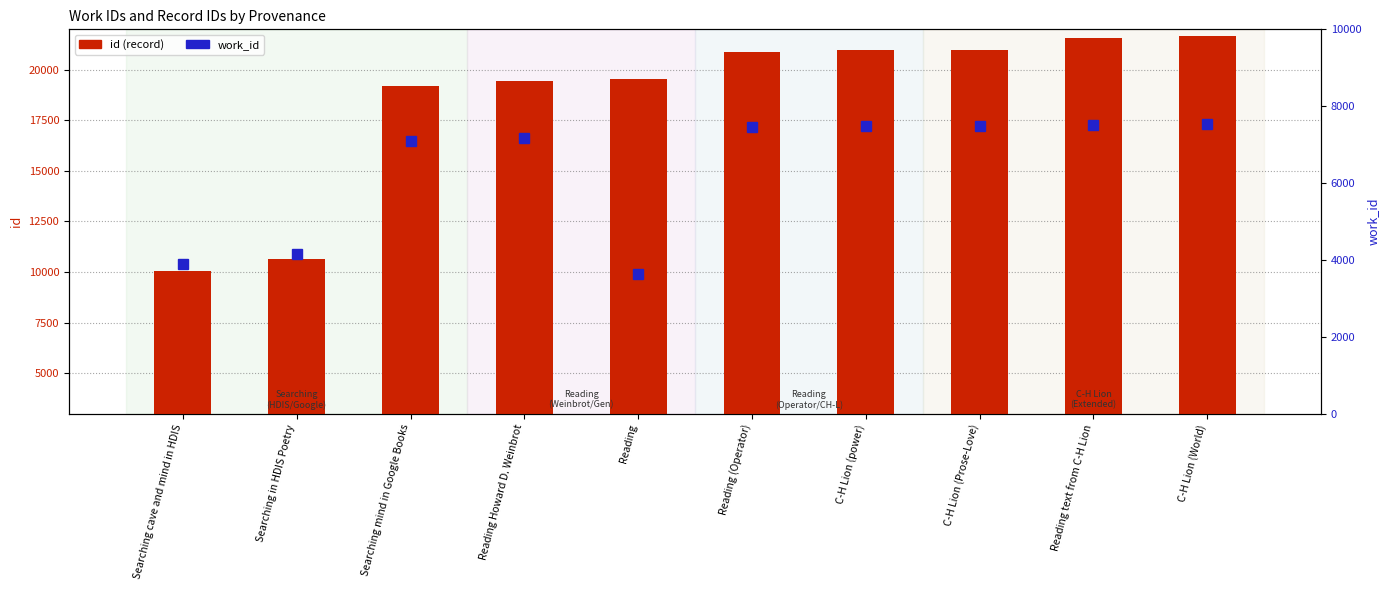

Reading left to right, what are all the values shown in this chart?

id: 10073	10658	19196	19449	19545	20902	20968	20979	21575	21657
work_id: 3895	4141	7097	7168	3626	7471	7476	7476	7520	7539